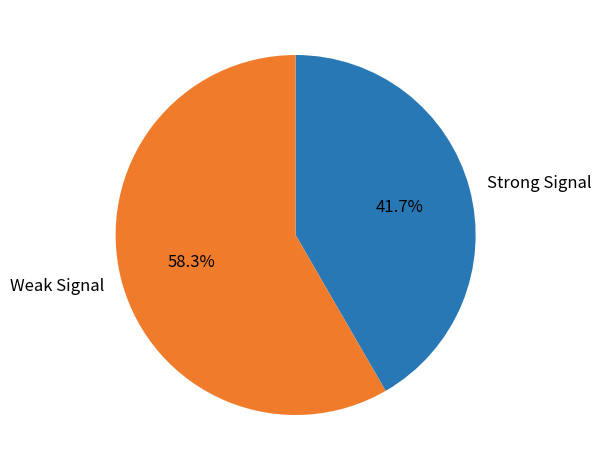

What portion of the pie excludes Strong Signal?

58.3%